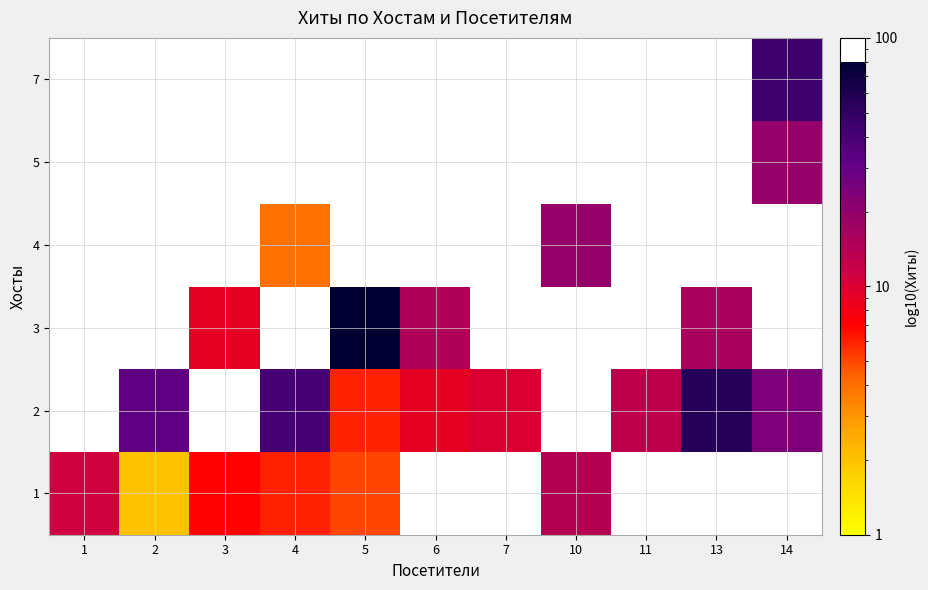

How many values in 4 are above zero?

2